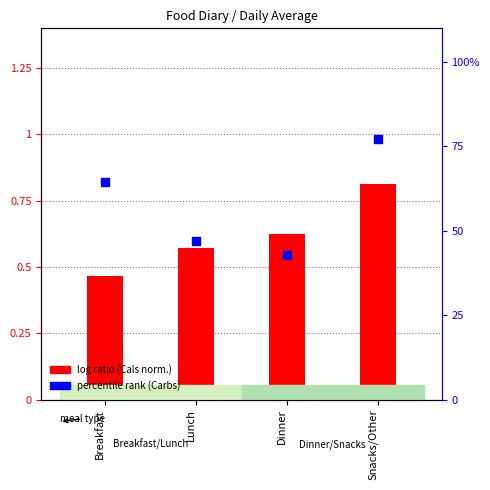

Which has a higher value, Breakfast or Snacks/Other?

Snacks/Other